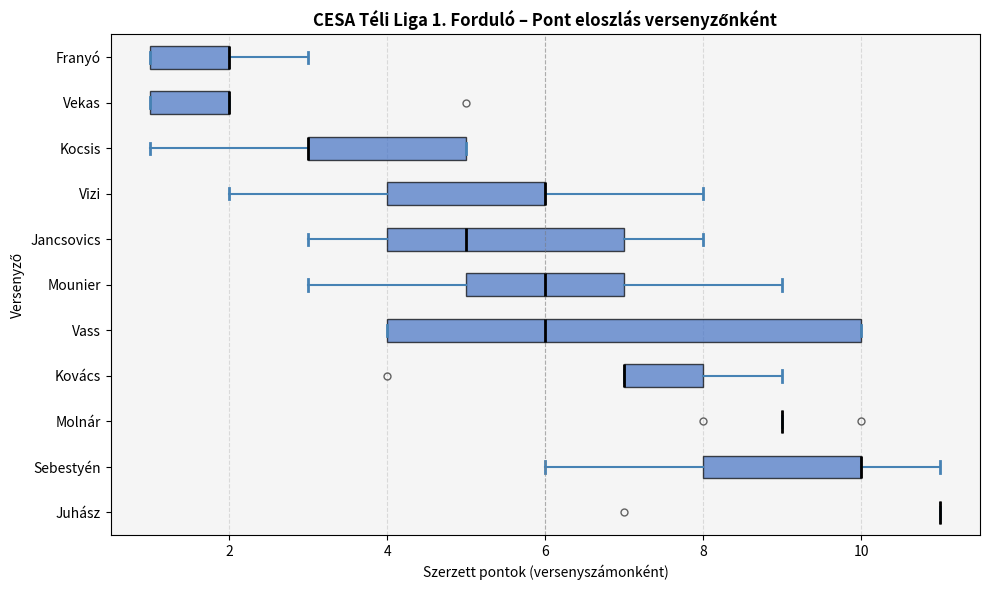

Comparing the boxes themselves (not the whiskers), which one is the widest?

Vass